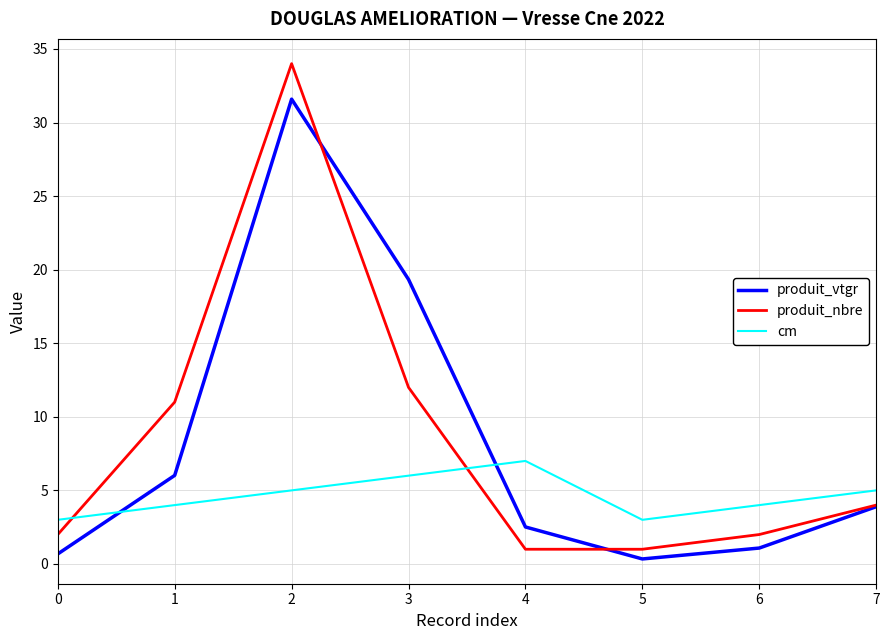

Rank the series by their maximum value, from highest to lowest.

produit_nbre, produit_vtgr, cm